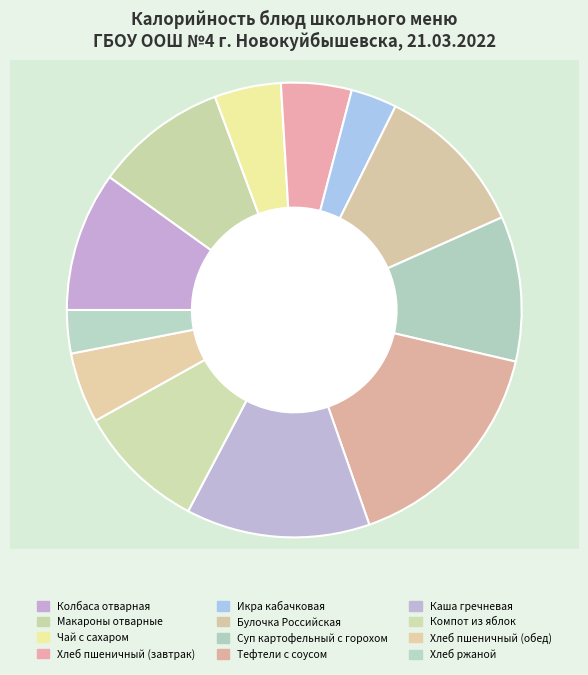

Is Хлеб ржаной the majority of the pie?

No